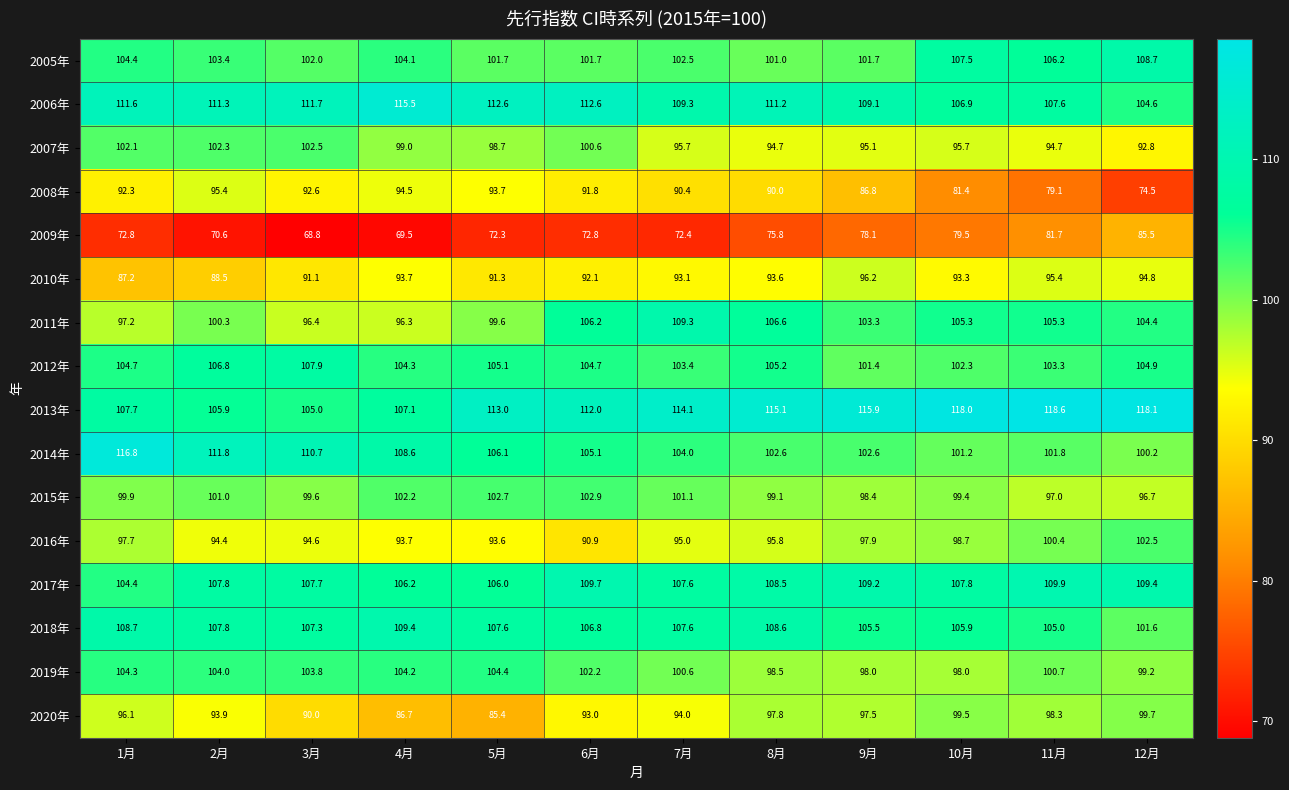

At 8月, list the series in order from smallest to largest.

2009年, 2008年, 2010年, 2007年, 2016年, 2020年, 2019年, 2015年, 2005年, 2014年, 2012年, 2011年, 2017年, 2018年, 2006年, 2013年